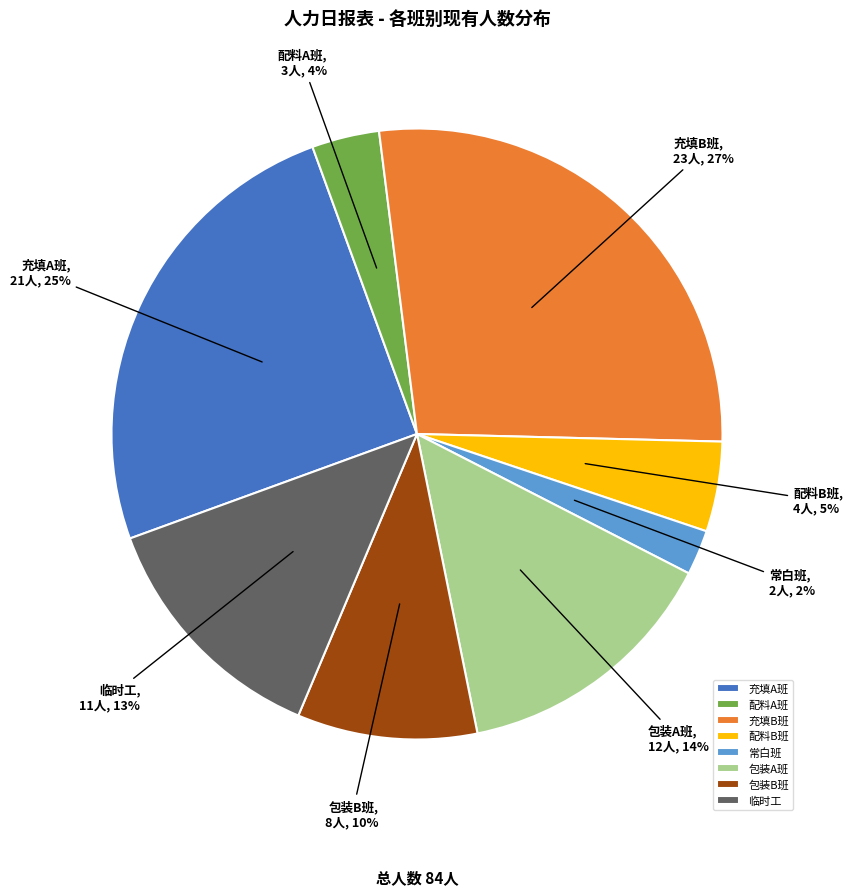

Rank the categories by value from lowest to highest.

常白班, 配料A班, 配料B班, 包装B班, 临时工, 包装A班, 充填A班, 充填B班